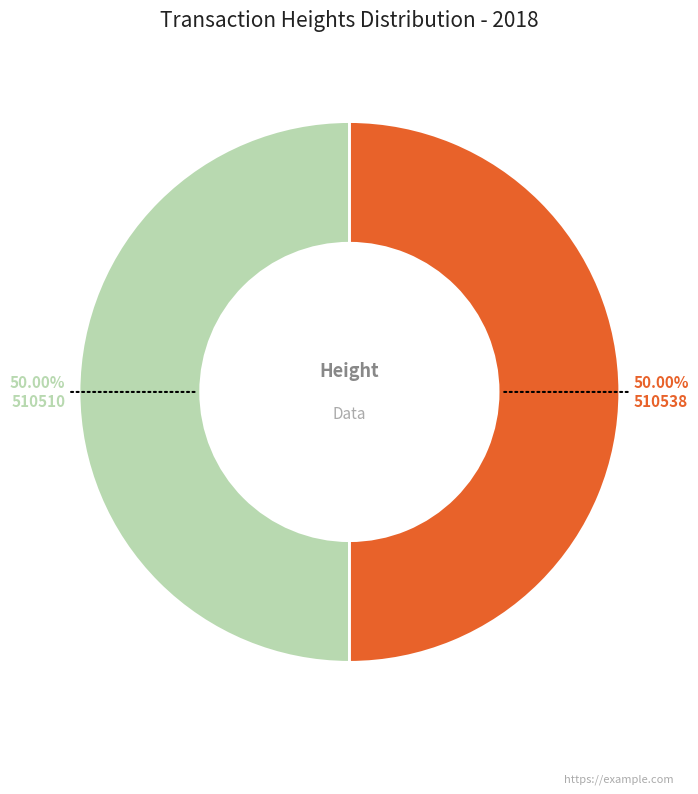

Combined, what portion of the pie is 510510 and 510538?

100.0%